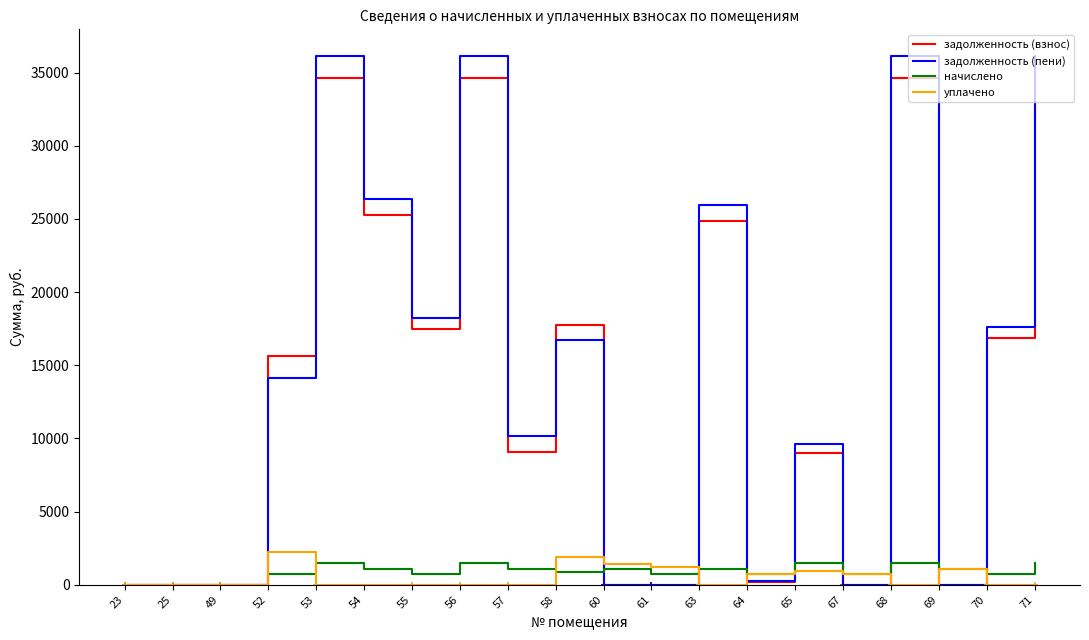

How many series are shown in this chart?

4